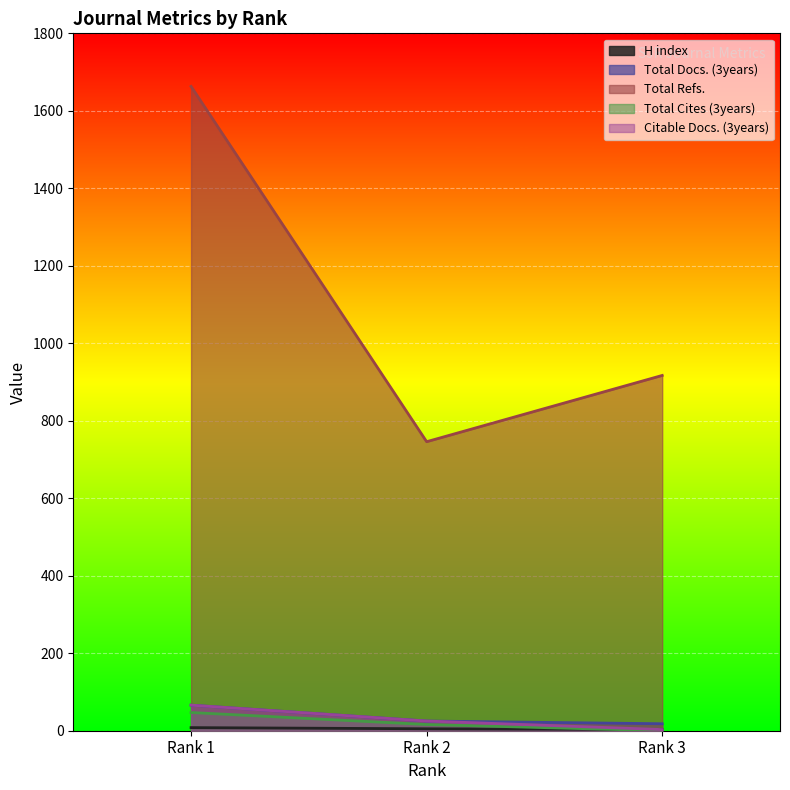

What is the maximum value for H index?

8